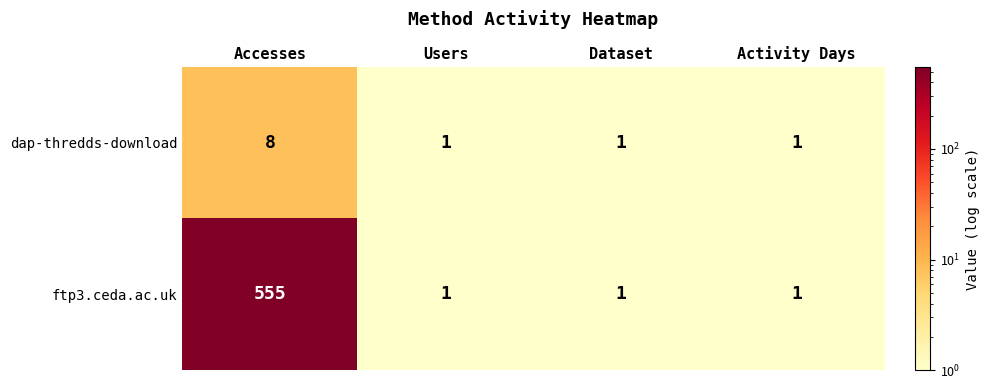

What is the approximate value of dap-thredds-download at Accesses?

8